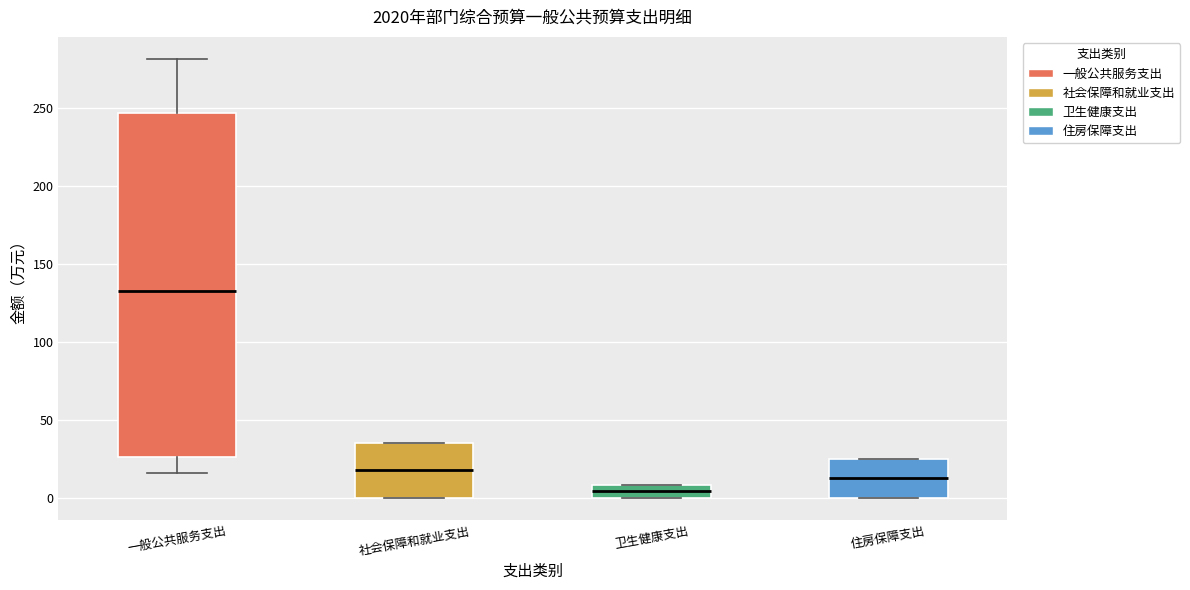

Reading left to right, read every box against the y-axis: the position of its median line, the range the box covers, and the ends of its whiskers. The values are not printed on the chart, so give them approximately, as read against the axis.

一般公共服务支出: median 135, box 25 to 245, whiskers 15 to 280
社会保障和就业支出: median 20, box 0 to 35, whiskers 0 to 35
卫生健康支出: median 5, box 0 to 10, whiskers 0 to 10
住房保障支出: median 15, box 0 to 25, whiskers 0 to 25